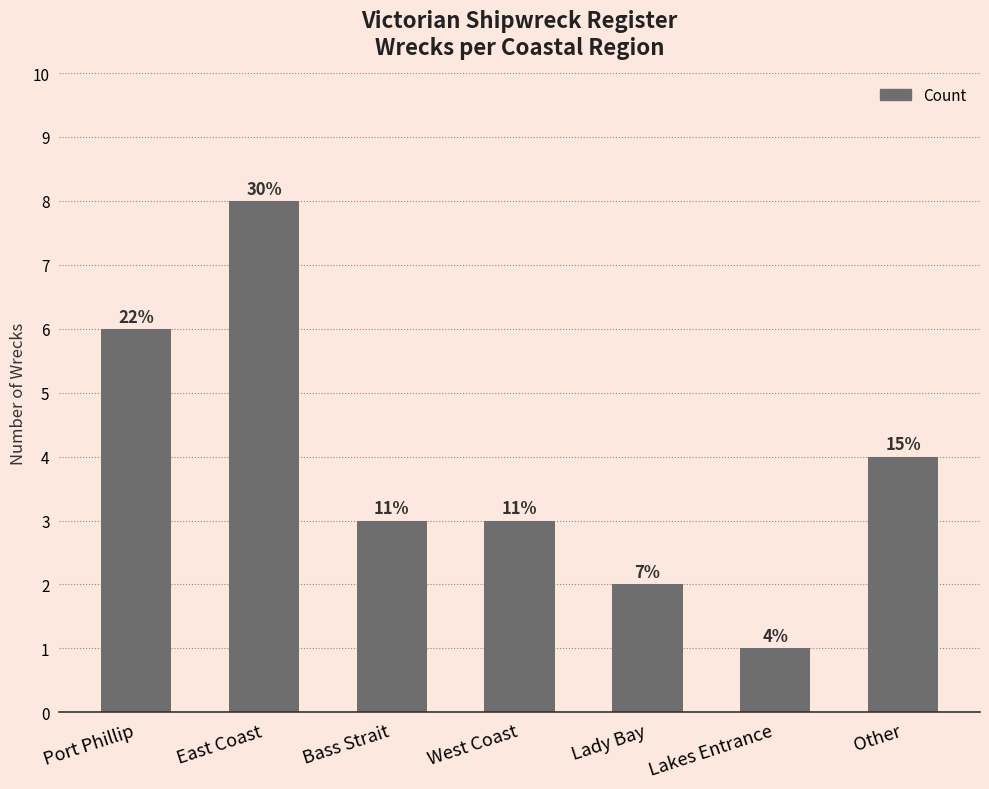

At which label does the data first exceed 3?

Port Phillip